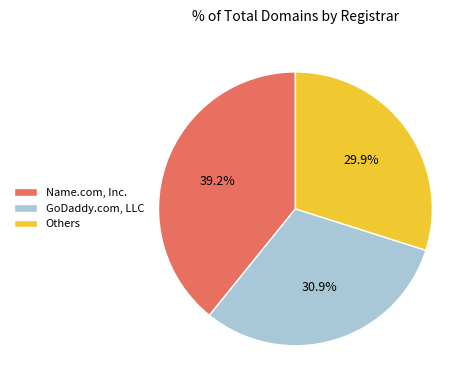

What is the largest slice in the pie chart?

Name.com, Inc.